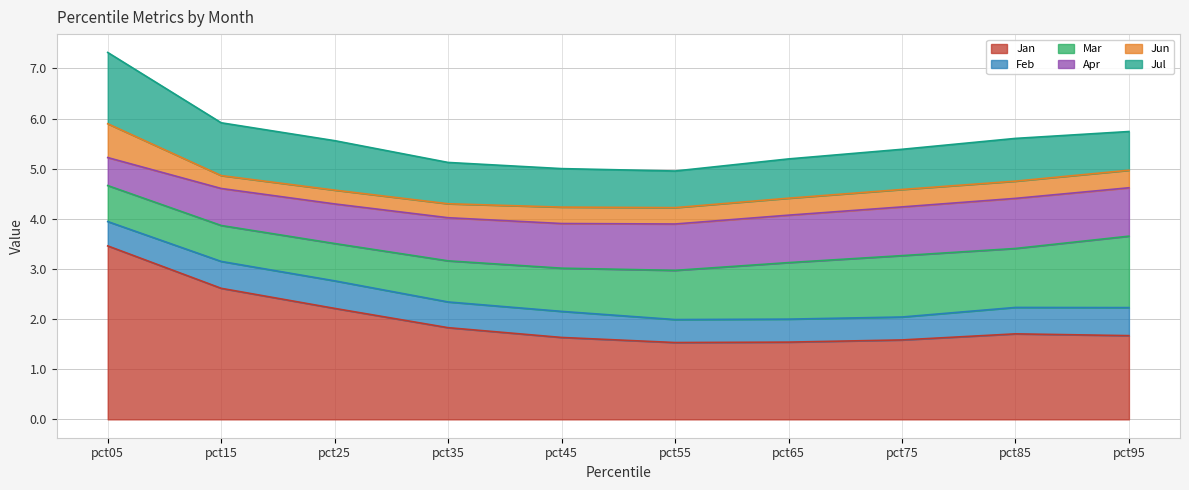

Where is Jan nearest to the value 2?

pct35